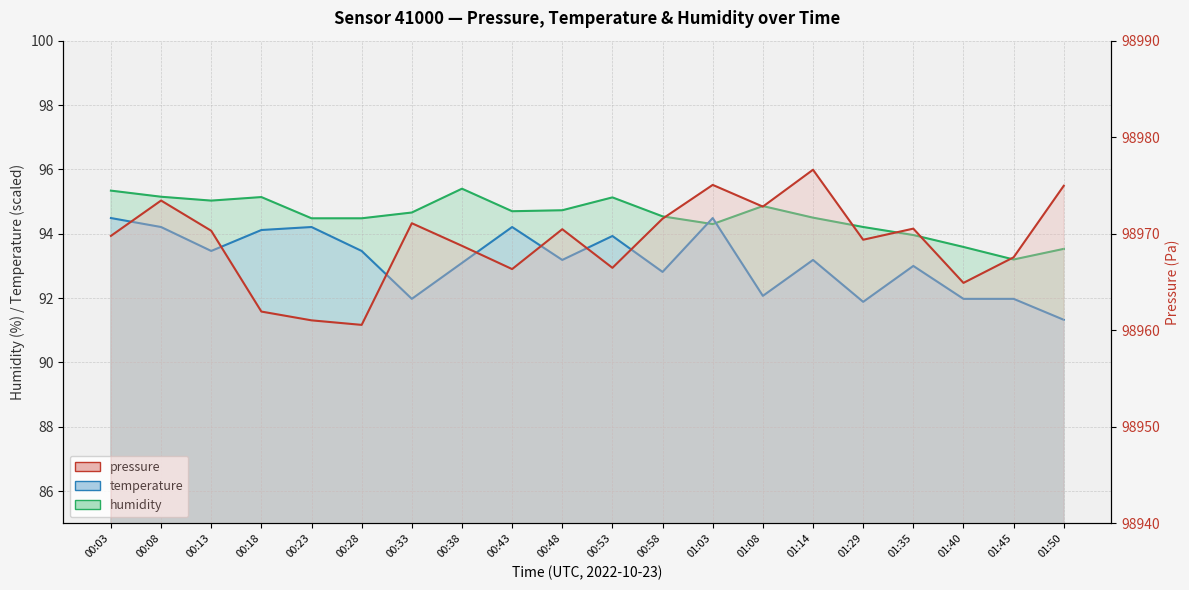

What are all the series names shown in the legend?

pressure, temperature, humidity